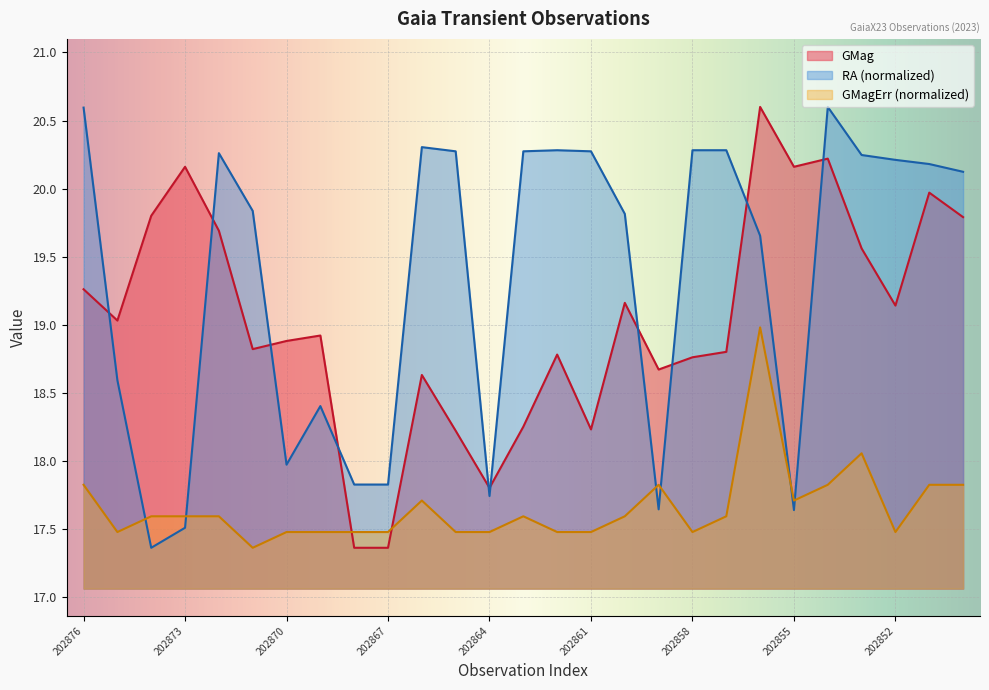

How many lines are shown in the chart?

3